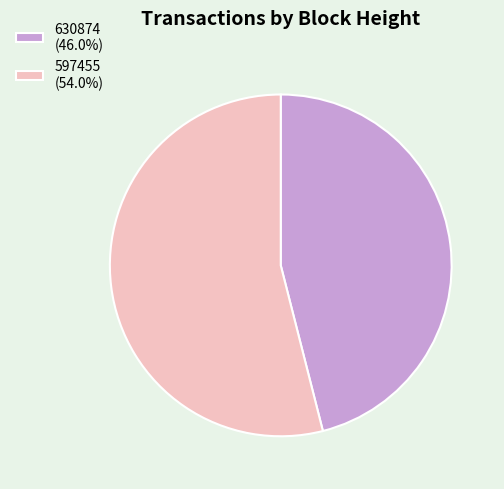

Combined, do 597455 and 630874 account for over 50%?

Yes